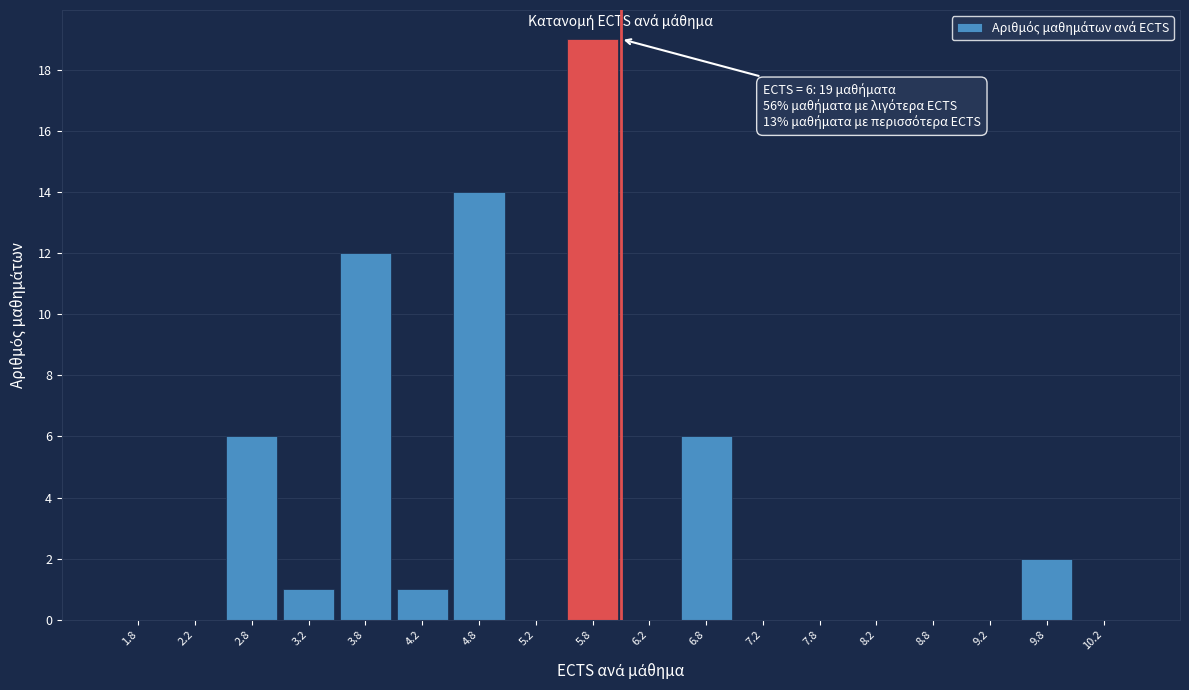

Reading left to right, what are all the values shown in this chart?

1.8=0	2.2=0	2.8=6	3.2=1	3.8=12	4.2=1	4.8=14	5.2=0	5.8=19	6.2=0	6.8=6	7.2=0	7.8=0	8.2=0	8.8=0	9.2=0	9.8=2	10.2=0